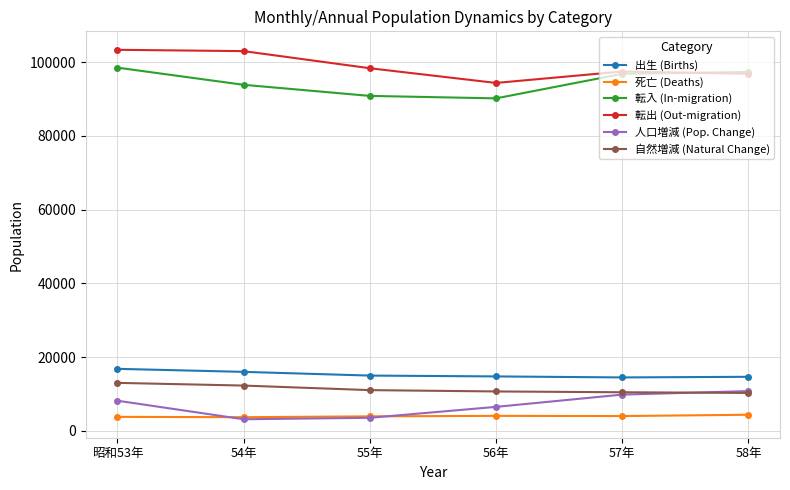

Between 56年 and 57年, which series saw the biggest shift?

転入 (In-migration)